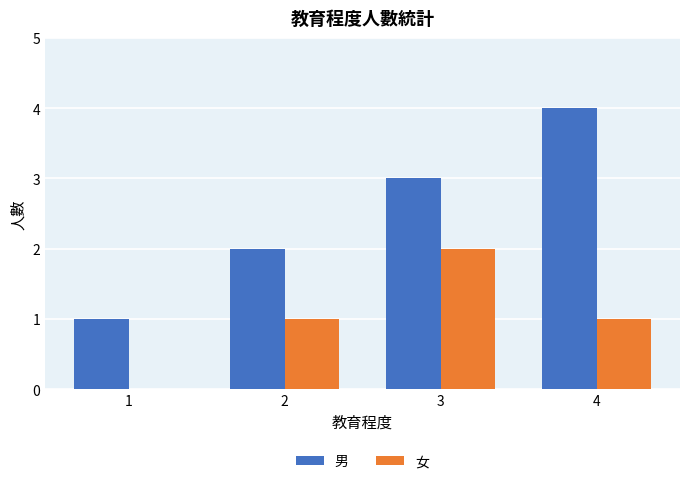

How many distinct data groups are displayed?

2